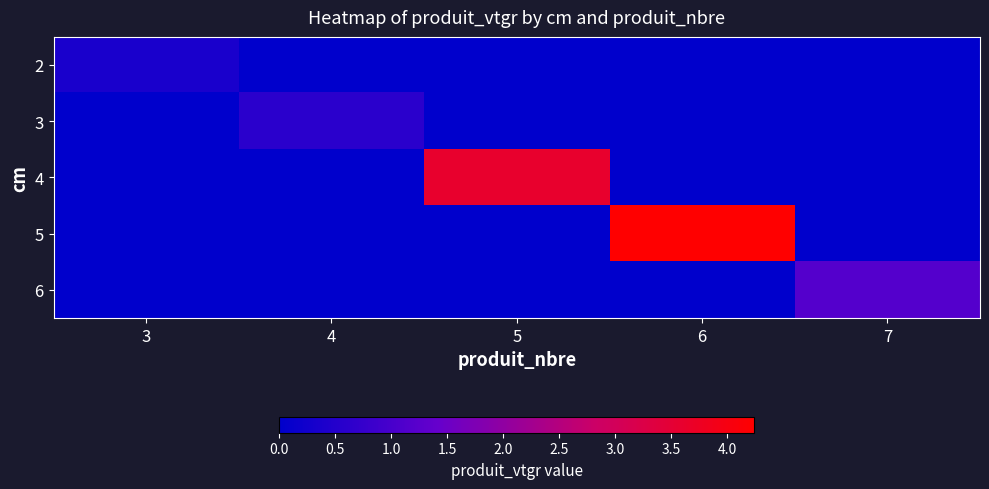

At which category is the sum across all series the highest?

6